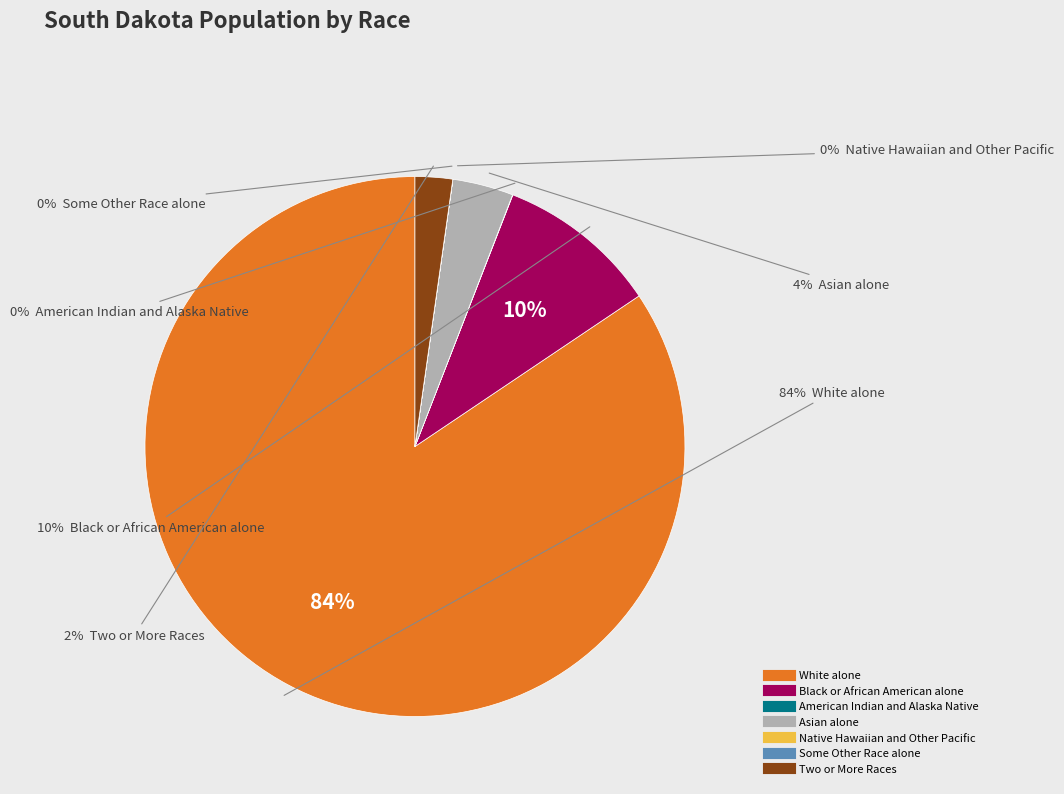

True or false: Two or More Races accounts for 2% of the total.

True